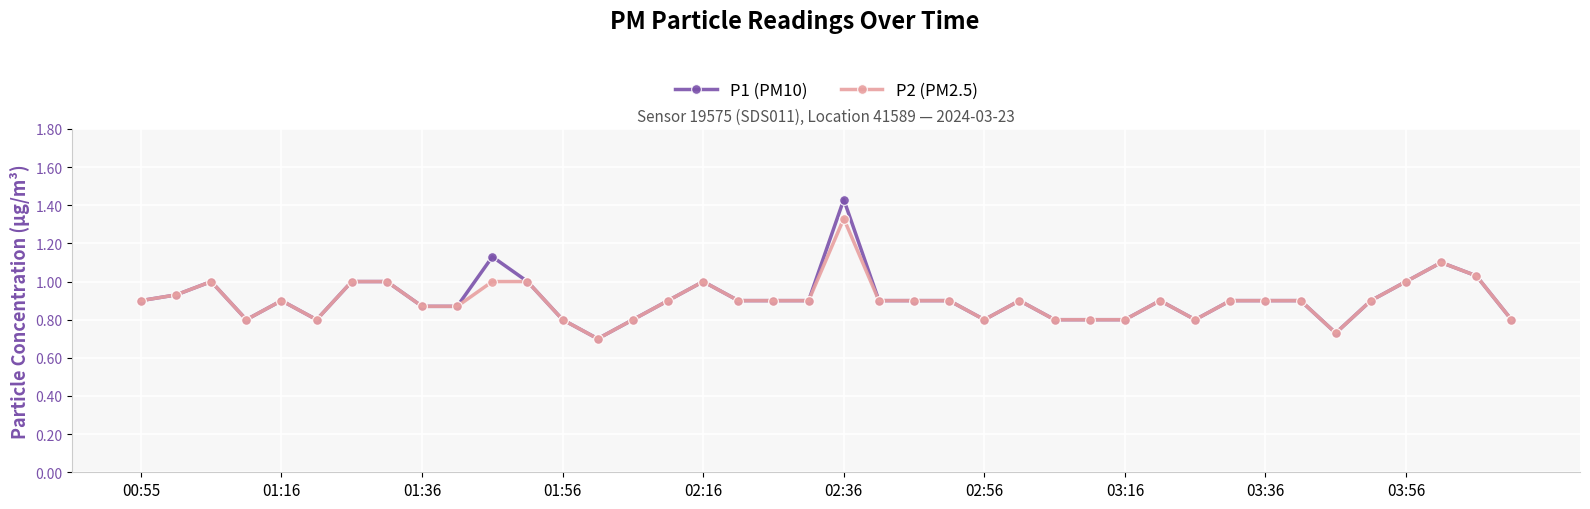

At how many categories does at least one series exceed 0?

40